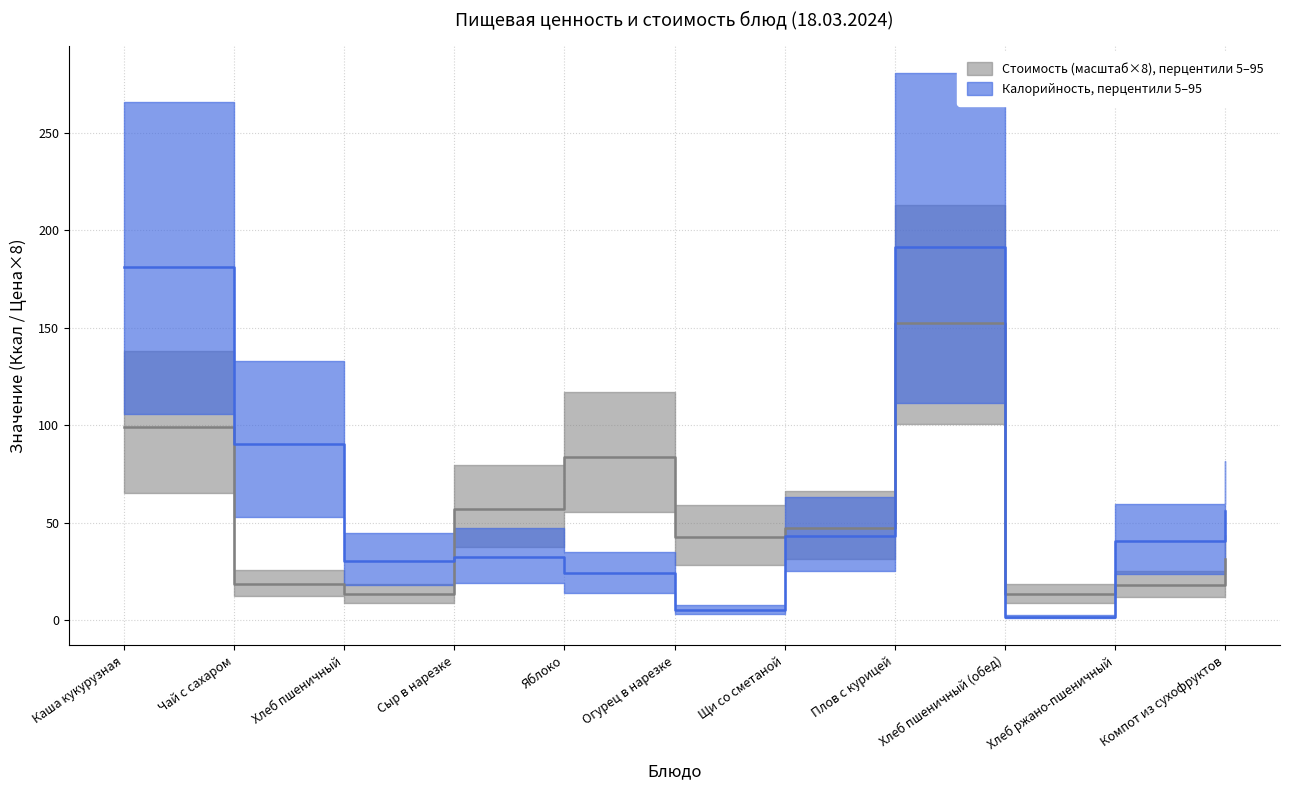

Which series has the largest total across all categories?

Калорийность